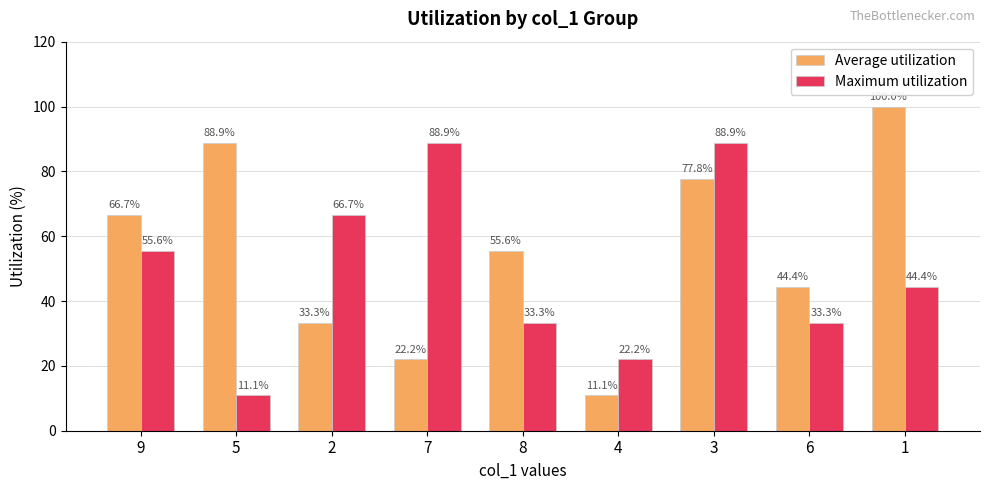

Rank the series by their maximum value, from lowest to highest.

Maximum utilization, Average utilization